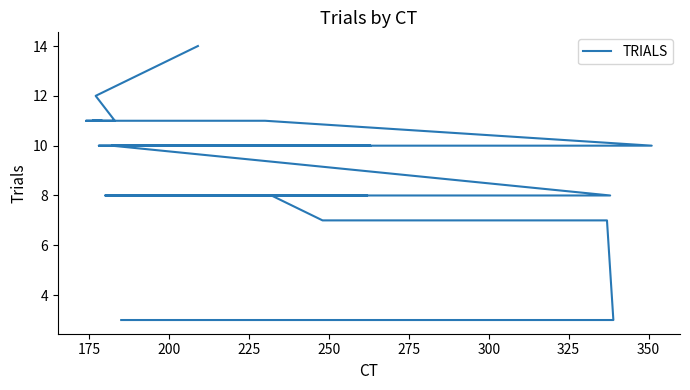

The value at 16 is 5. True or false?

False